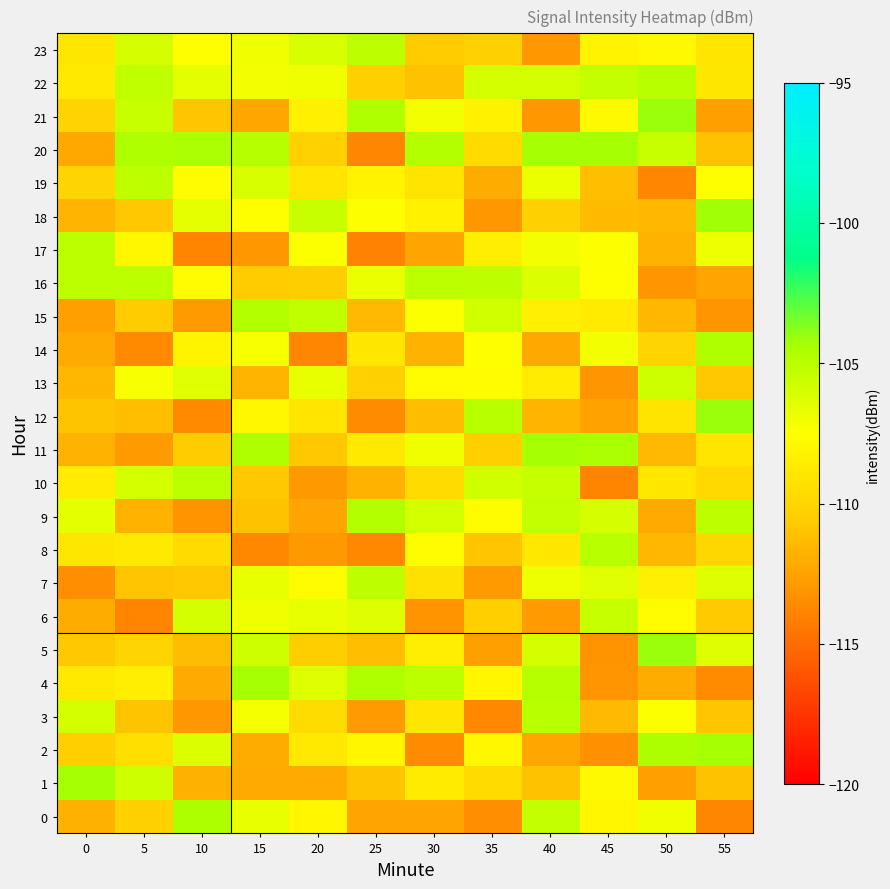

What is the spread (max minus min) of values at 5?

9.3